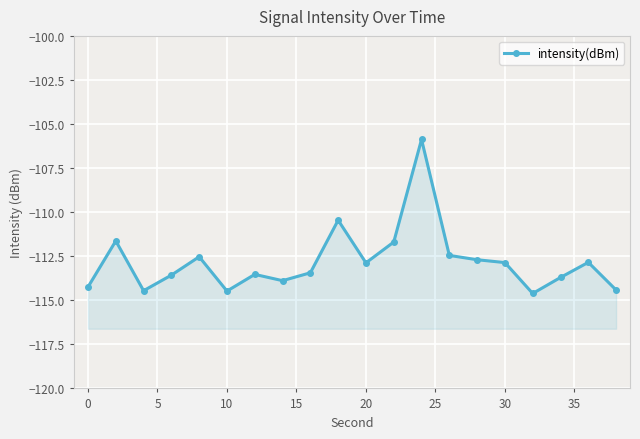

How many lines are shown in the chart?

1